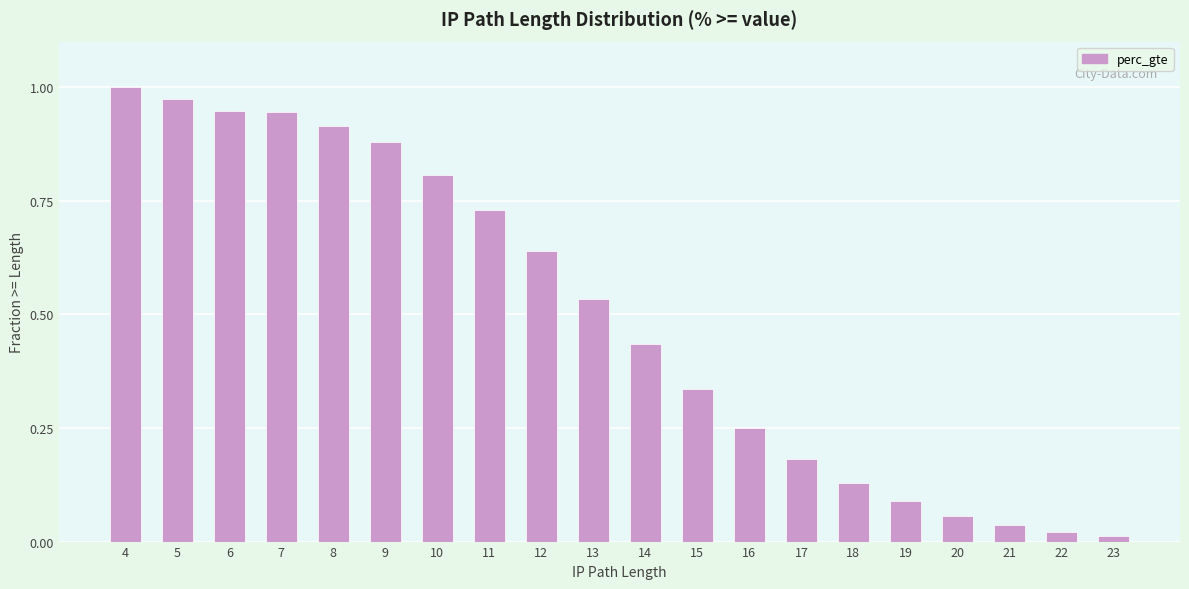

True or false: the data shows 0.3 at 6.

False